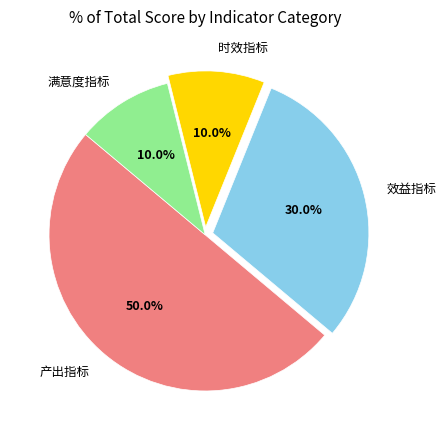

The 满意度指标 slice represents 10% of the pie. True or false?

True